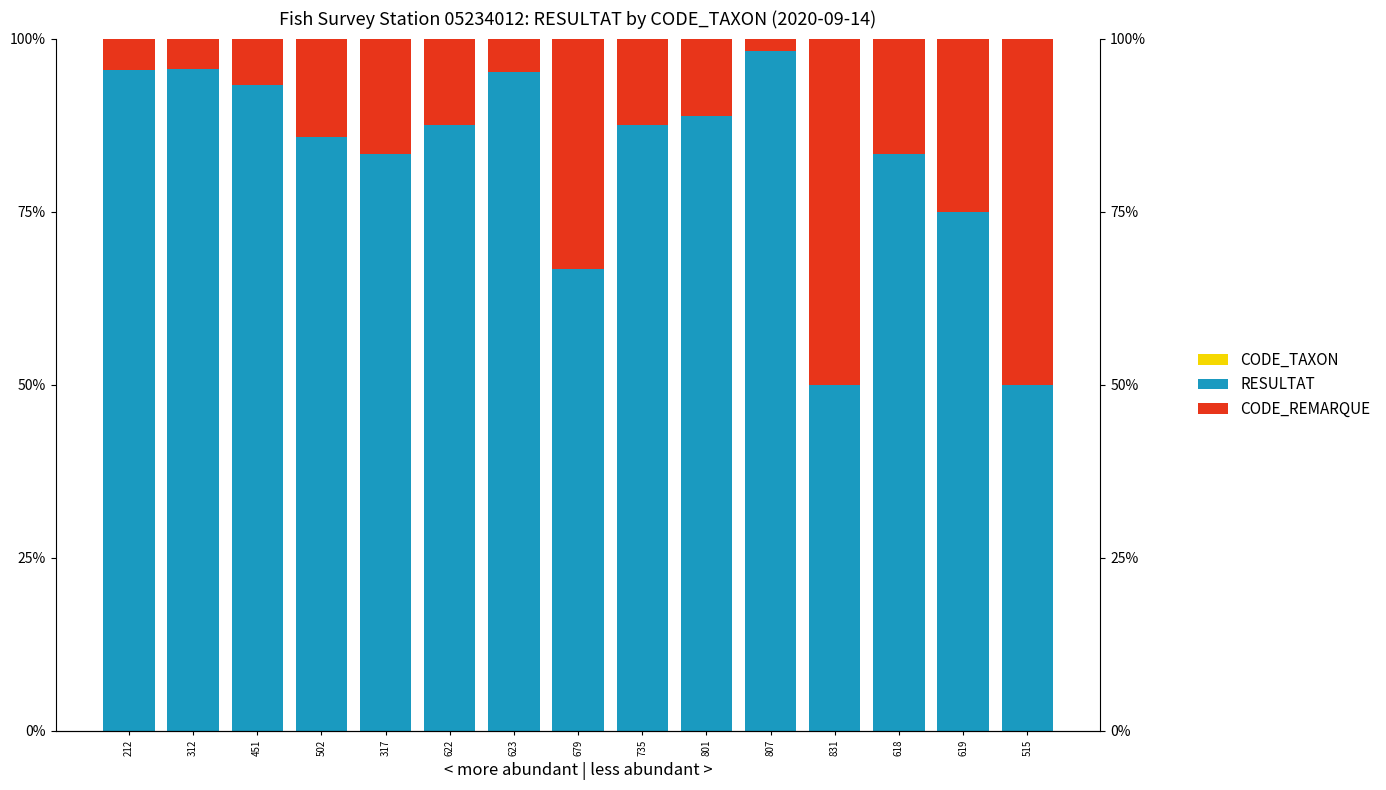

Are the bars horizontal?

No